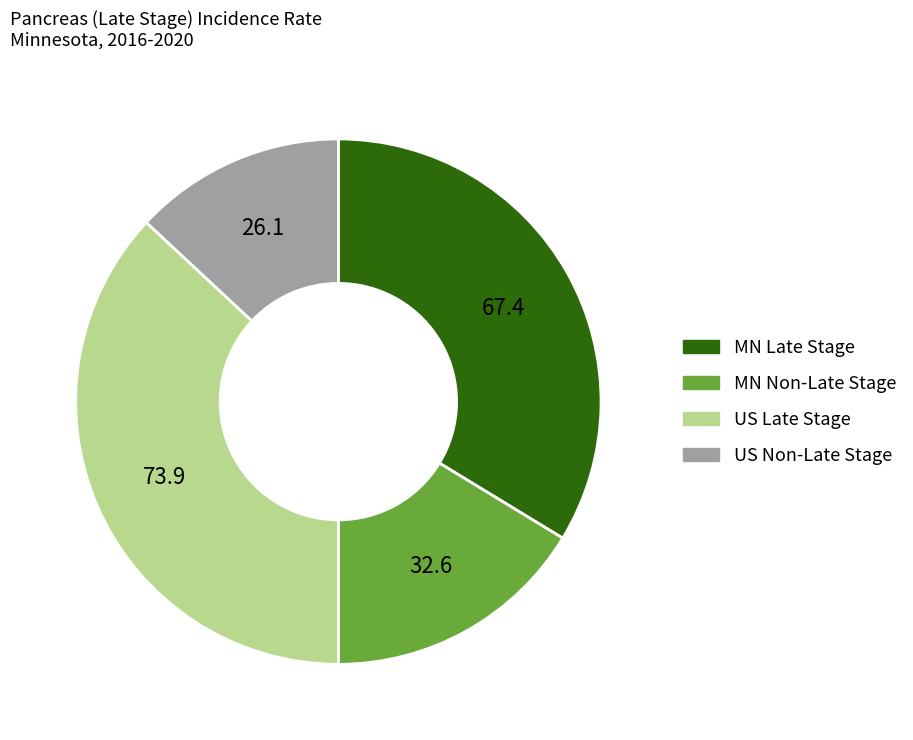

What is the ratio of the value at US Non-Late Stage to the value at MN Non-Late Stage?

0.8